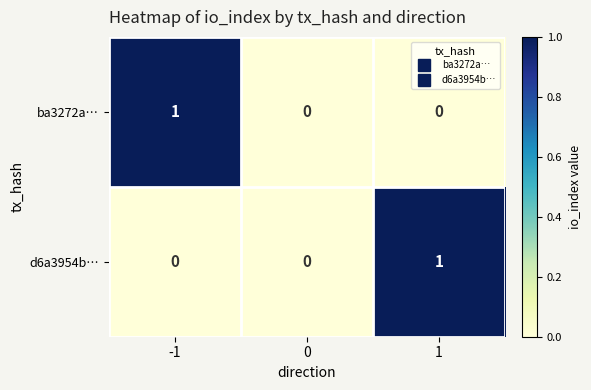

The value of d6a3954b… at -1 is 0. True or false?

True